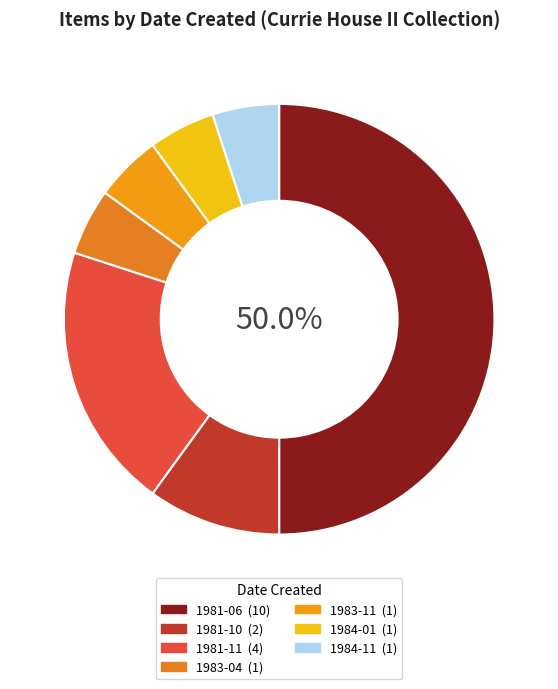

To the nearest percent, what portion does 1981-11 represent?

20%